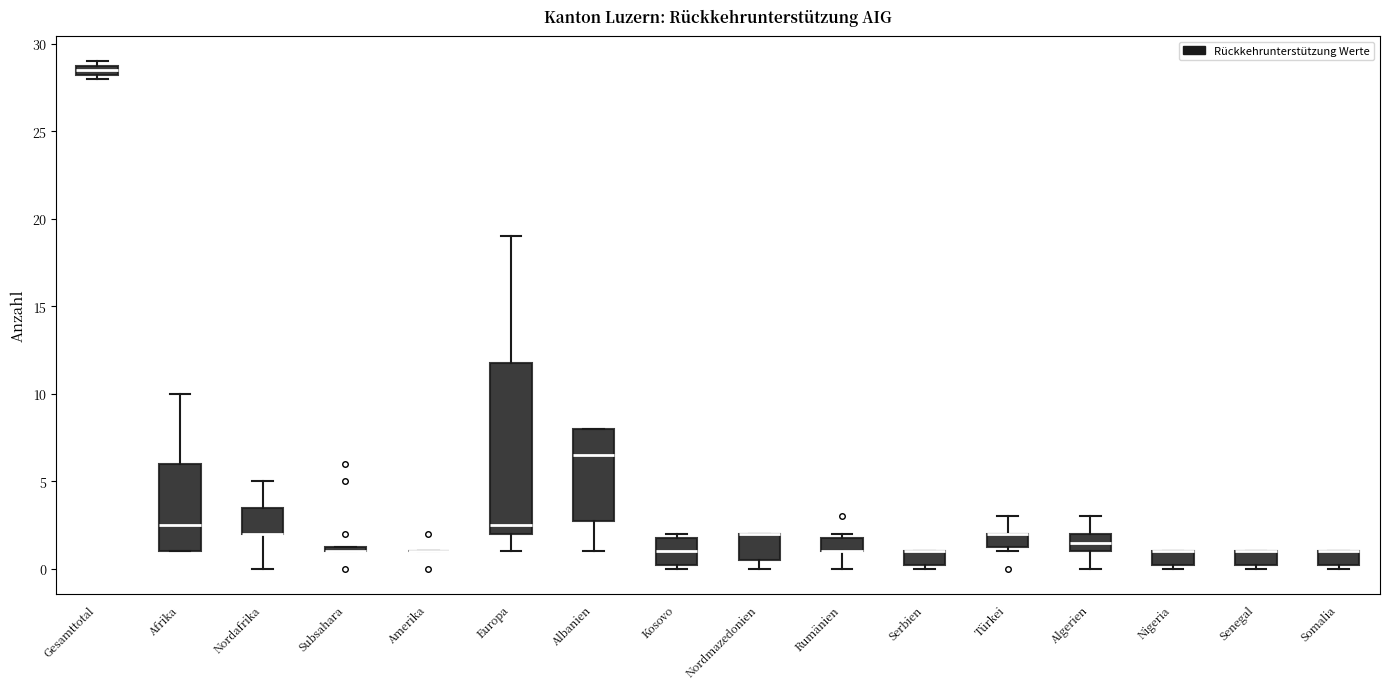

Which box is the tallest, from its lower edge to its upper edge?

Europa